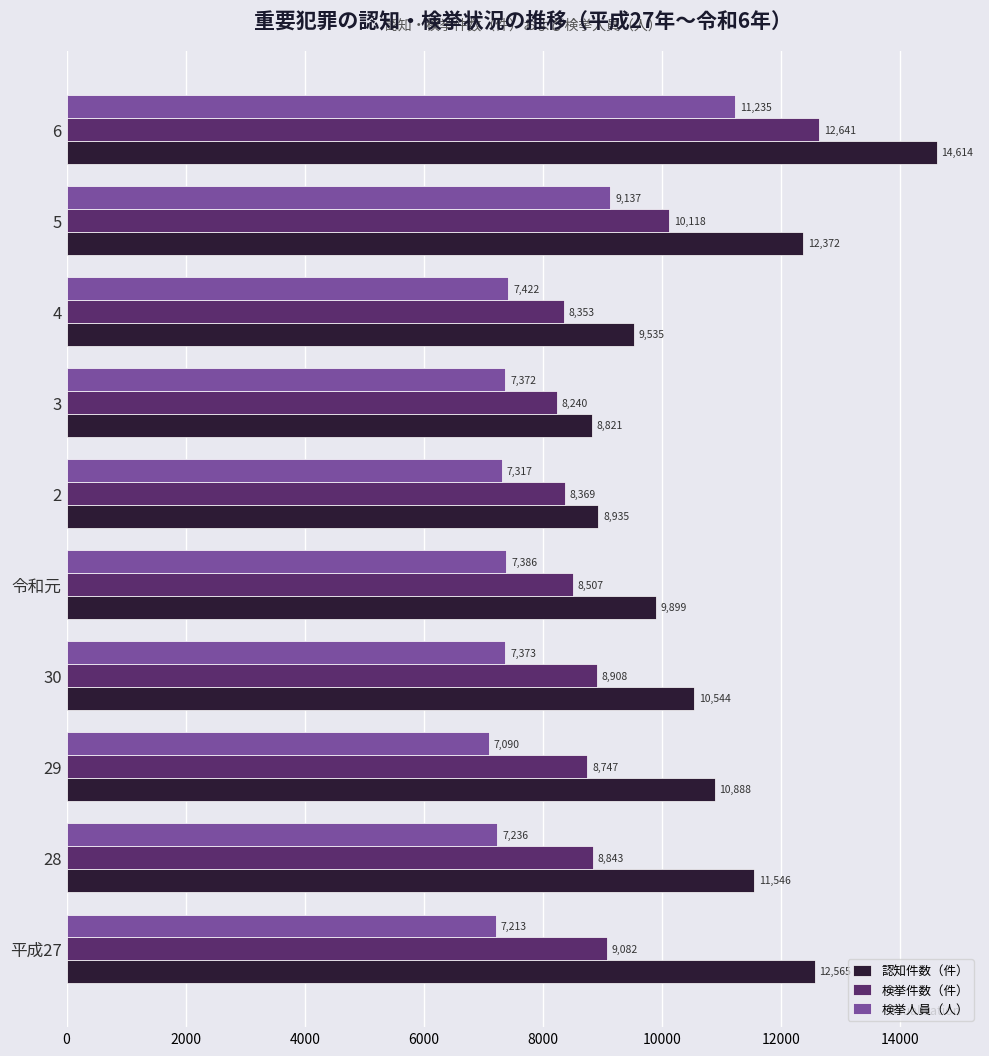

Which series has the largest total across all categories?

認知件数（件）